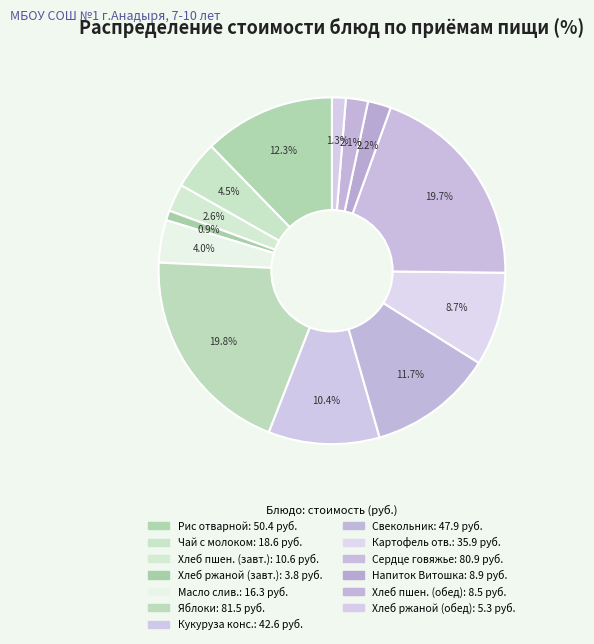

How many slices are in this pie chart?

13